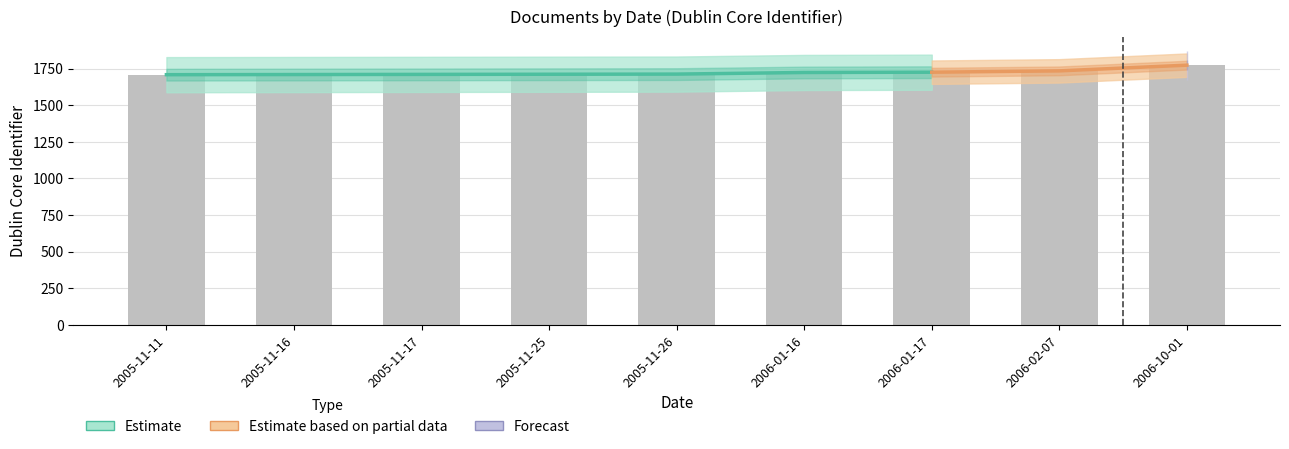

The chart shows a value of 2512 at 2005-11-17. True or false?

False